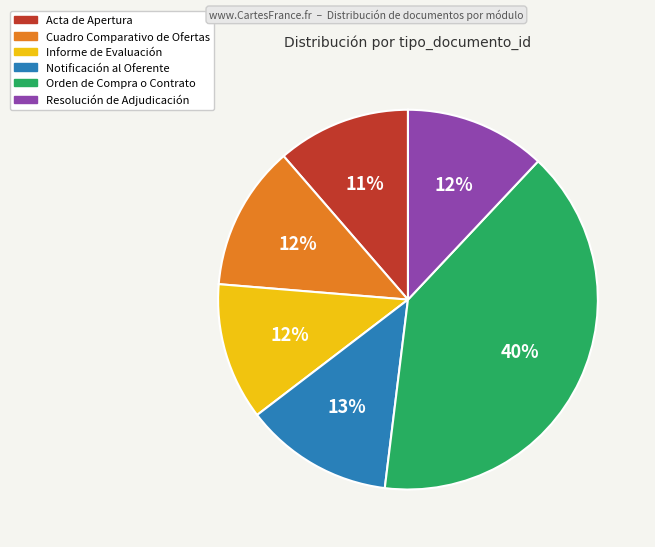

What is the ratio of the value at Orden de Compra o Contrato to the value at Resolución de Adjudicación?

3.3